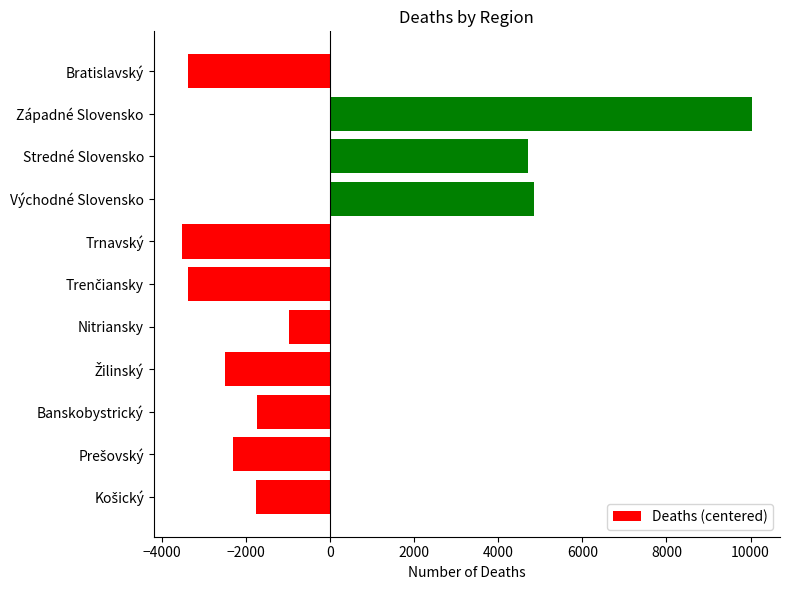

How many values exceed -1772?

5